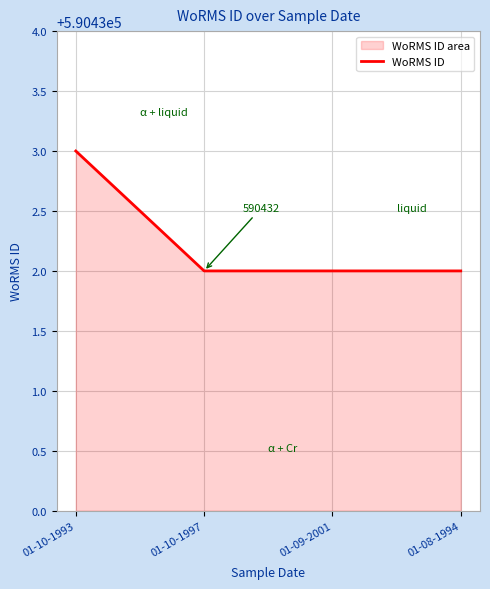

Rank the categories by value from highest to lowest.

01-10-1993, 01-10-1997, 01-09-2001, 01-08-1994